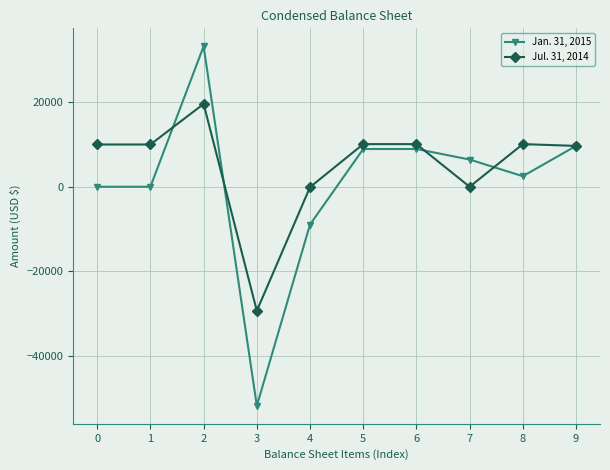

What is the value of the Jul. 31, 2014 point at the 6th from the left?

10100